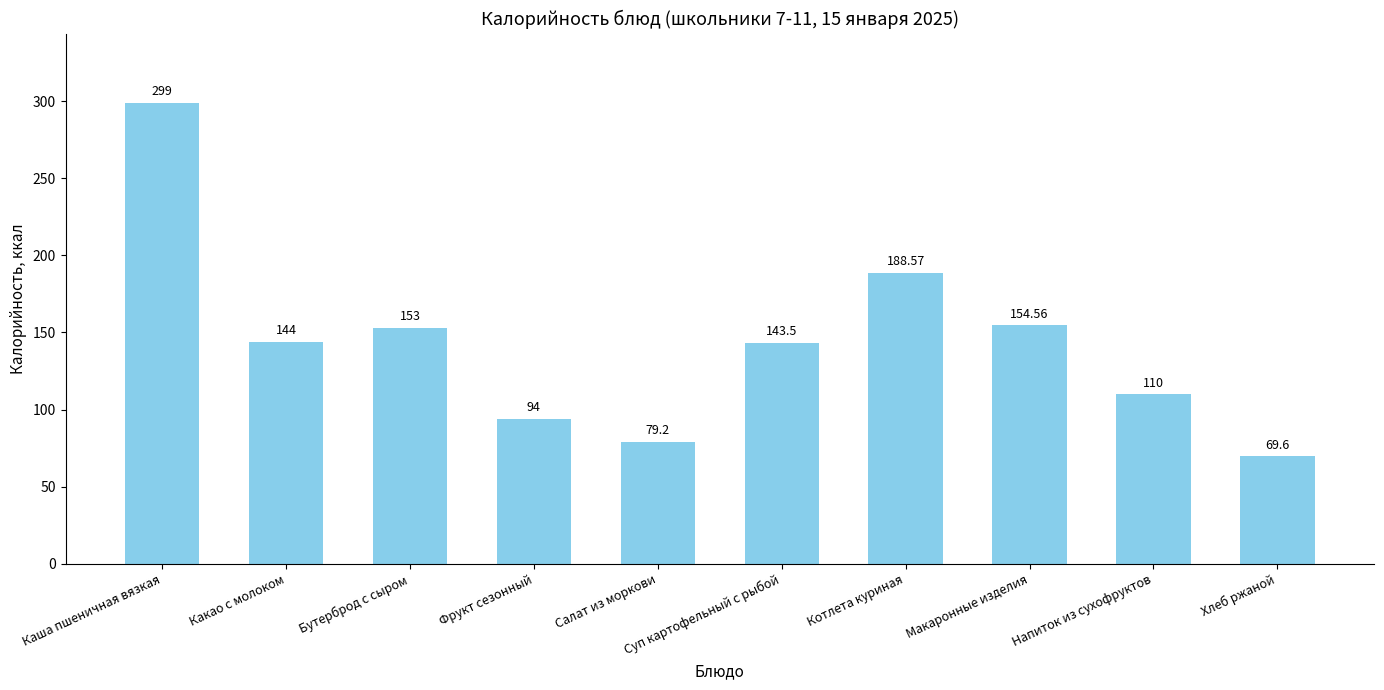

True or false: the data shows 110.0 at Напиток из сухофруктов.

True